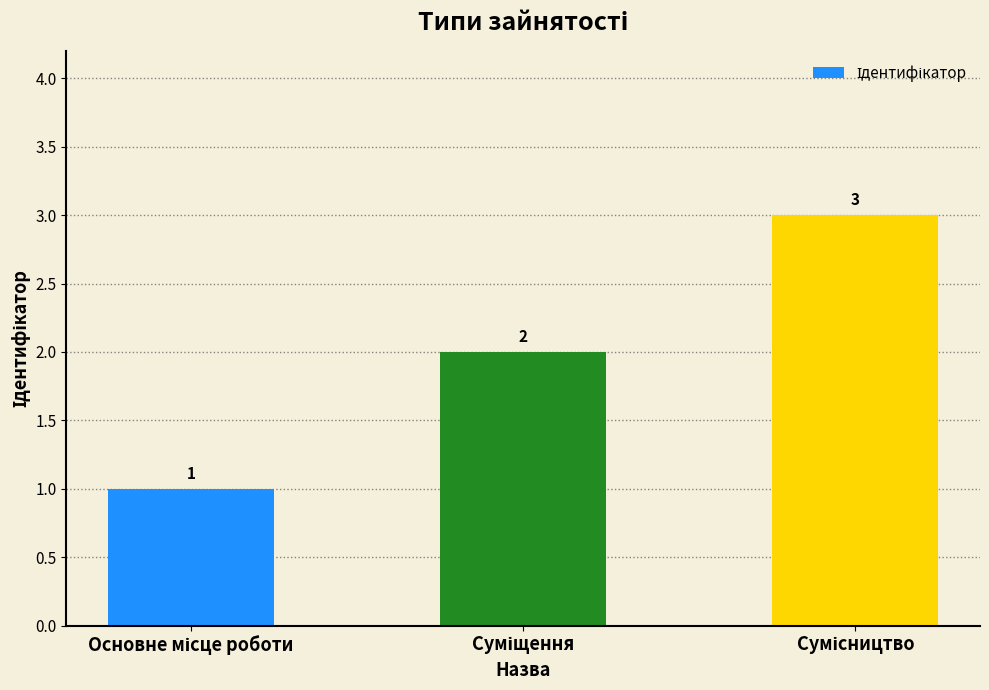

What is the greatest value displayed?

3